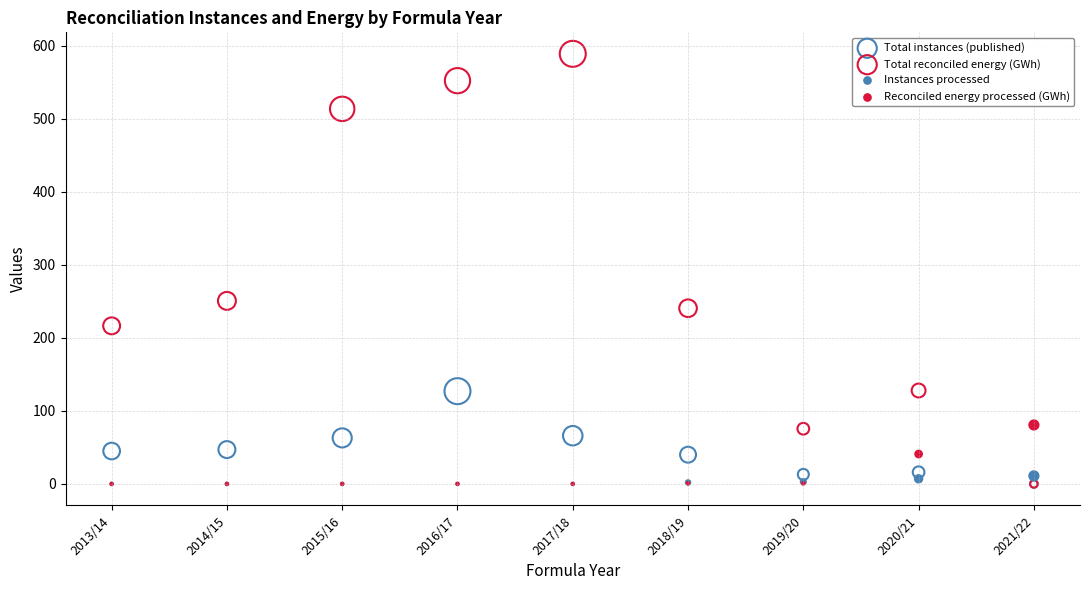

In the Total reconciled energy (GWh) series, what Y value is closest to 294?

250.7